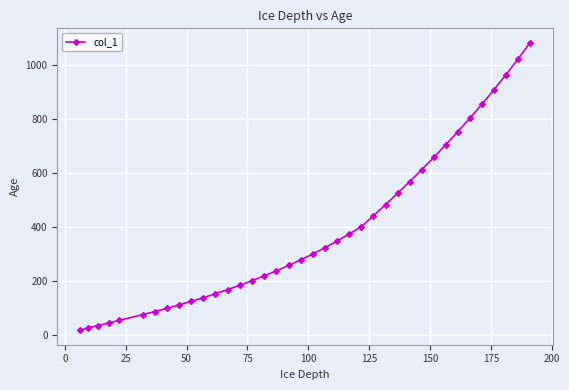

What is the sum of all values?

14633.0